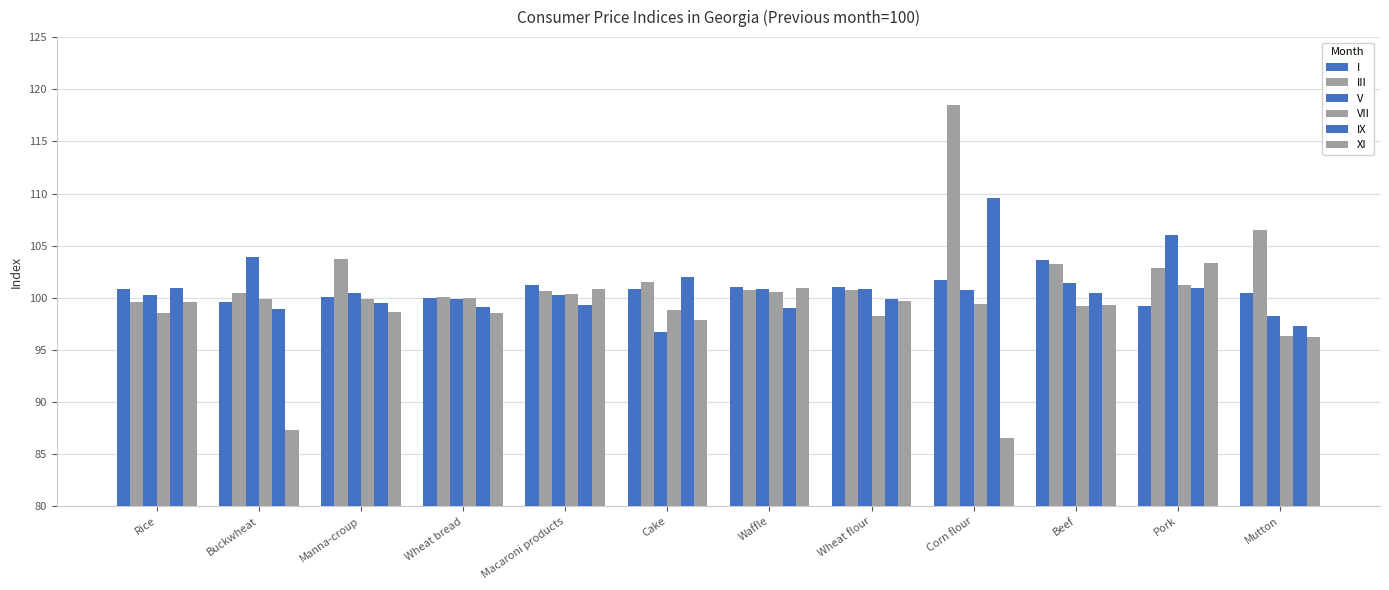

How many bars are there in each group?

6